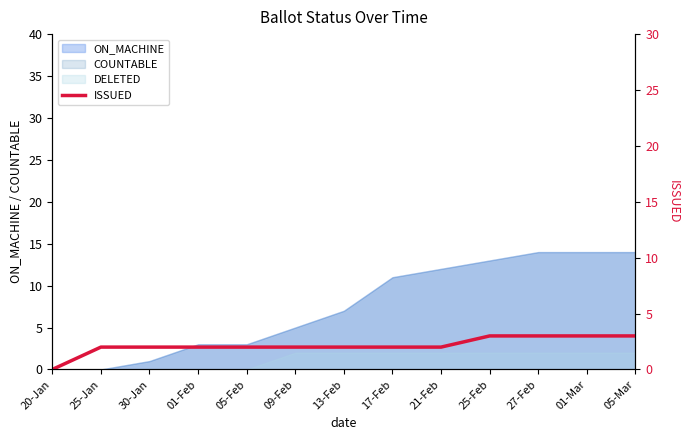

Read the value at 25-Feb.

3